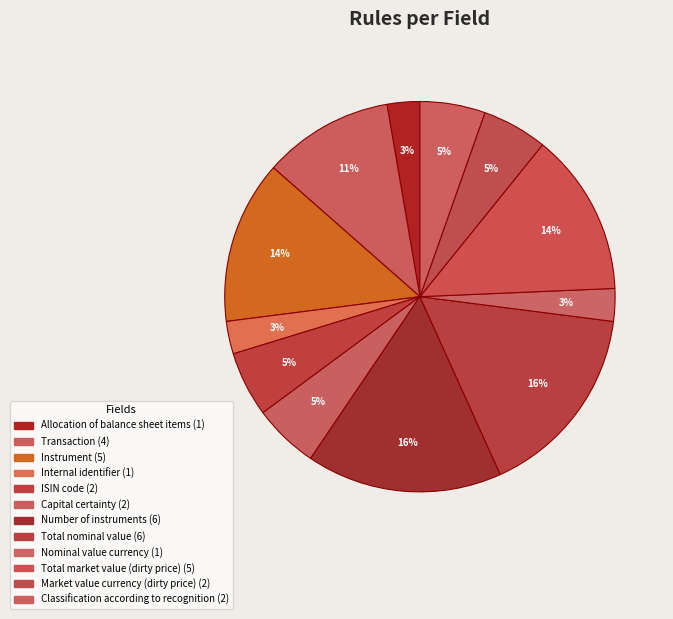

True or false: Classification according to recognition accounts for 12% of the total.

False